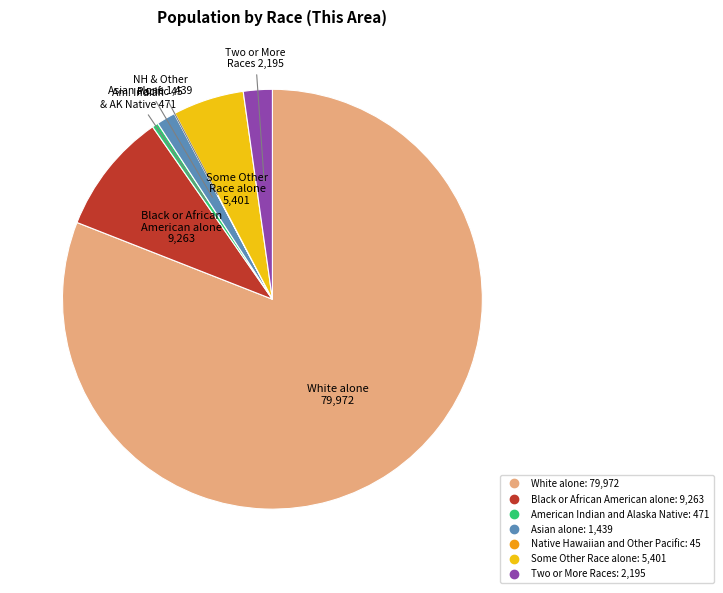

Is it true that American Indian and Alaska Native is 0% of the pie?

True